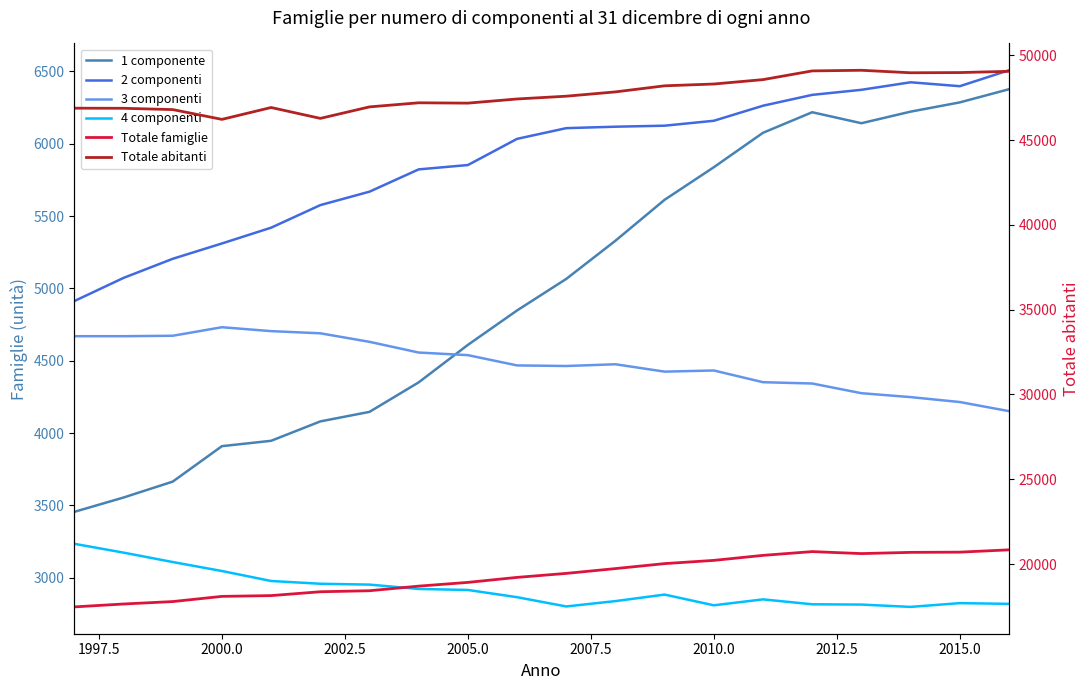

Reading left to right, transcribe all the data shown in this chart.

1 componente: 3456	3555	3665	3910	3947	4081	4147	4351	4610	4848	5066	5330	5613	5838	6076	6218	6142	6222	6286	6377
2 componenti: 4913	5073	5205	5311	5420	5576	5669	5823	5853	6034	6108	6118	6125	6159	6263	6338	6373	6425	6398	6508
3 componenti: 4670	4670	4673	4732	4705	4690	4631	4557	4539	4468	4464	4476	4425	4433	4352	4343	4276	4249	4215	4152
4 componenti: 3235	3174	3109	3047	2978	2959	2953	2923	2916	2866	2802	2839	2884	2810	2851	2817	2815	2799	2825	2820
Totale famiglie: 17471	17642	17785	18091	18137	18364	18424	18696	18916	19211	19447	19730	20024	20214	20510	20732	20615	20687	20700	20836
Totale abitanti: 46886	46880	46803	46226	46926	46284	46963	47204	47184	47429	47593	47847	48206	48312	48571	49085	49122	48975	48987	49060